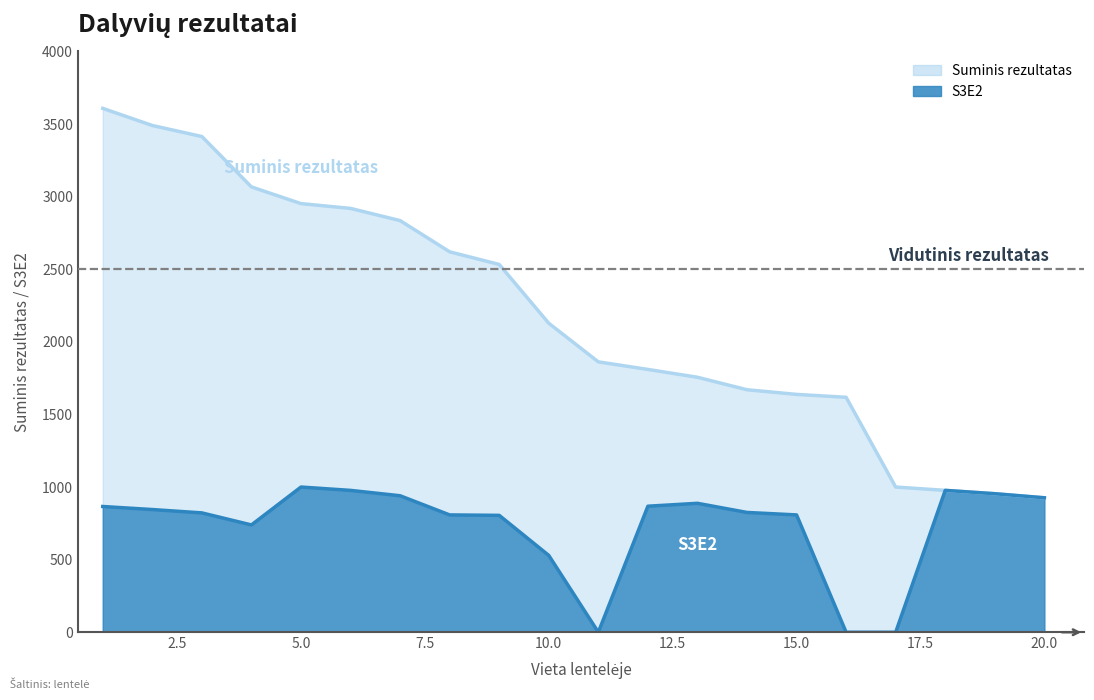

What is the sum of the Suminis rezultatas values at 5 and 19?

3906